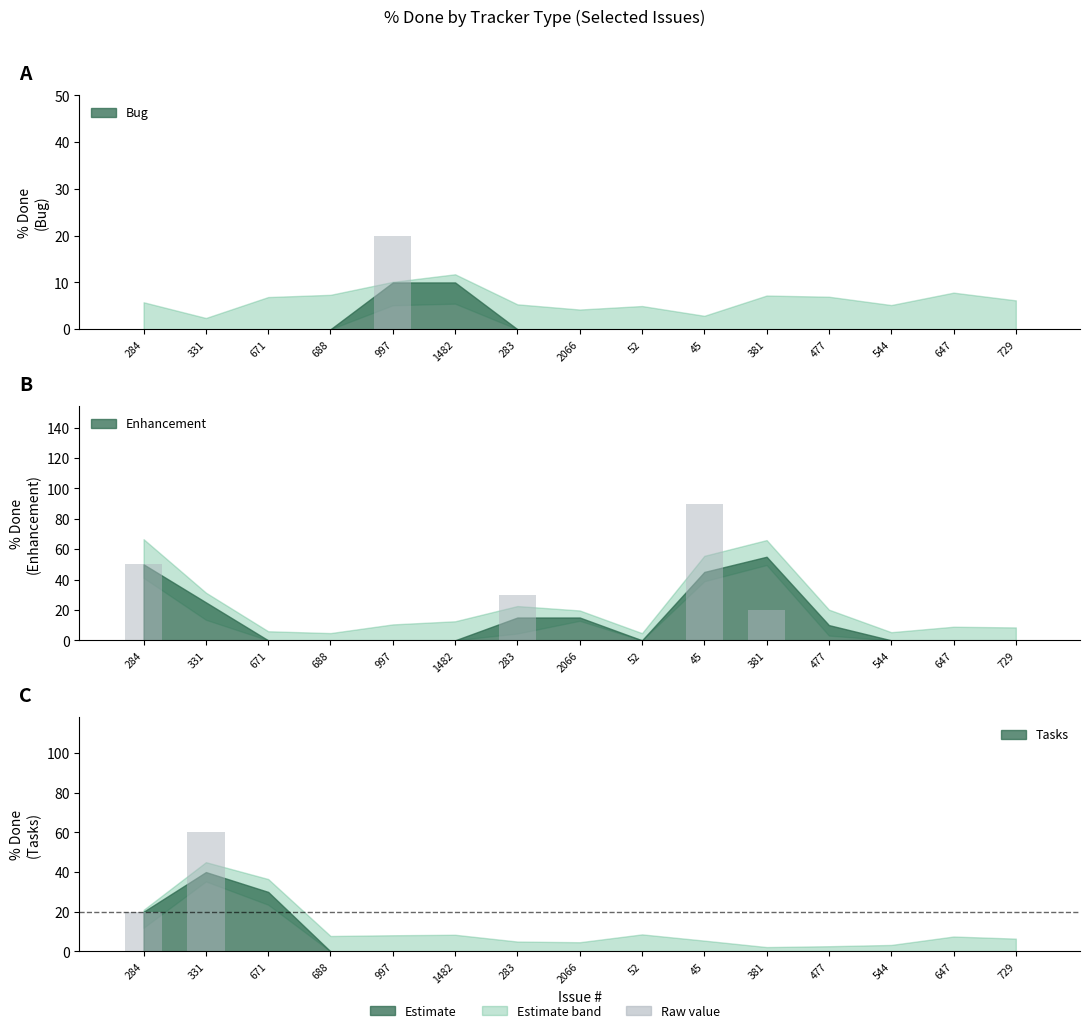

Which series changed the most between 52 and 647?

Bug